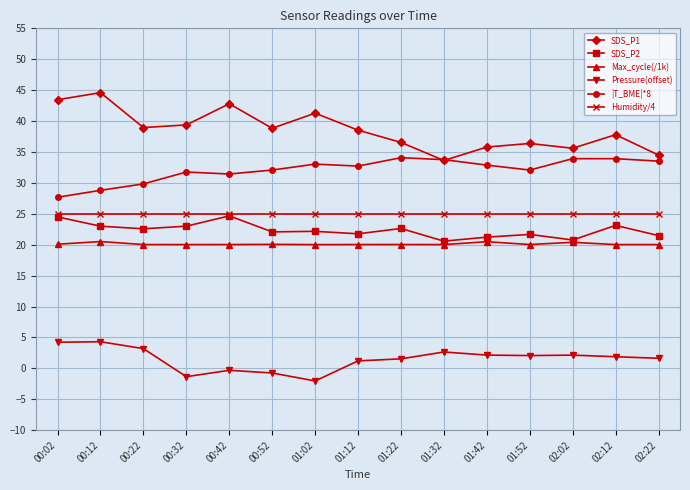

What is the label of the 7th point from the left?

01:02